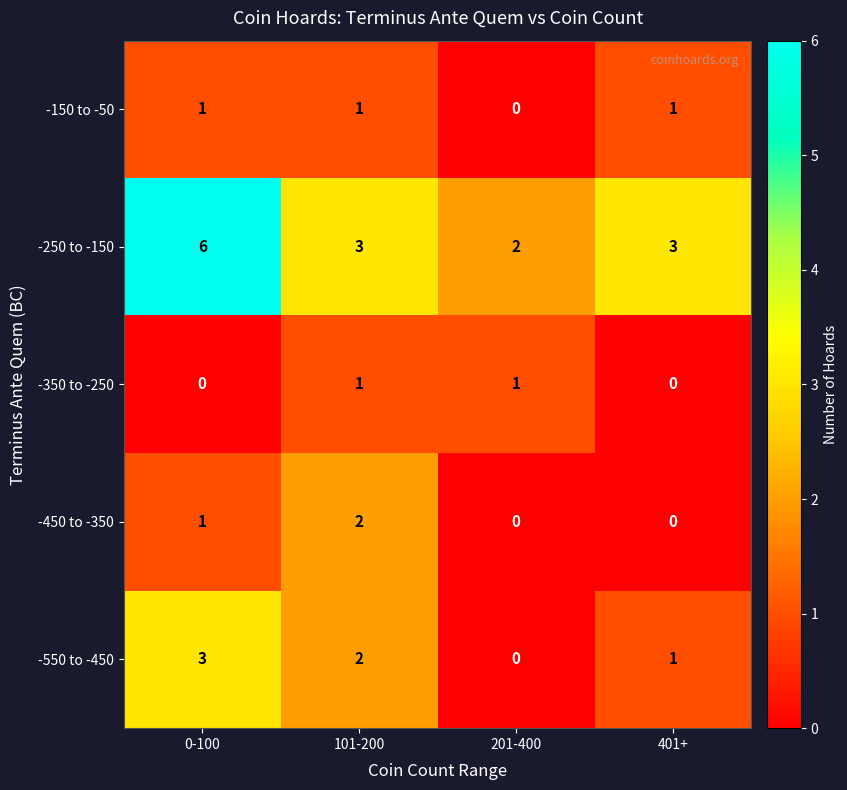

What is the spread (max minus min) of values at 0-100?

6